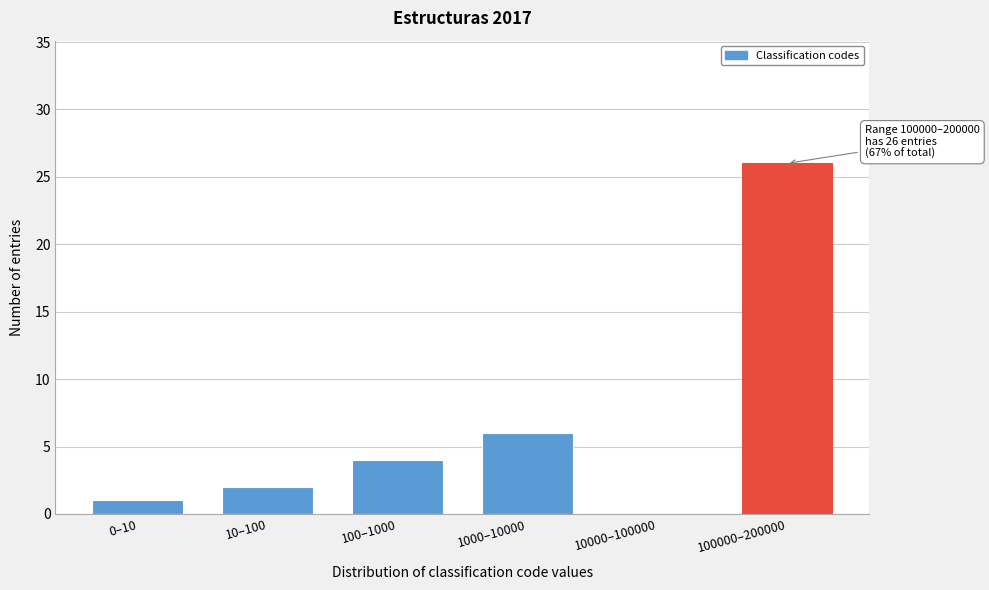

Reading right to left, extract all data points from this chart.

100000–200000=26	10000–100000=0	1000–10000=6	100–1000=4	10–100=2	0–10=1